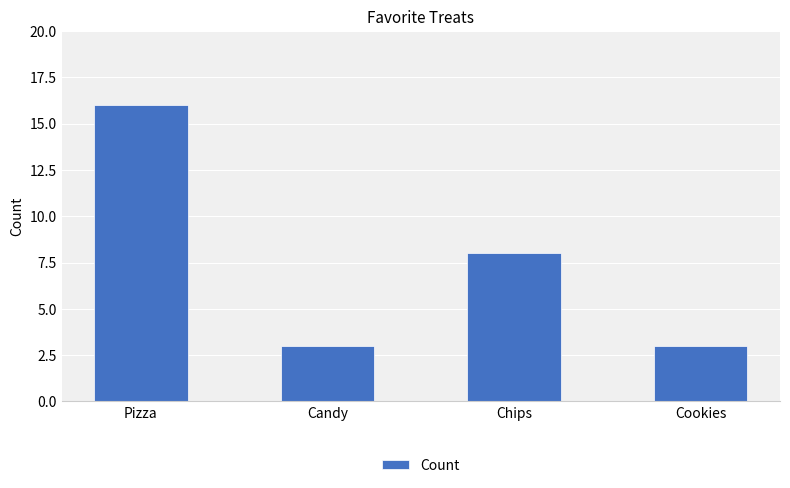

What is the greatest value displayed?

16